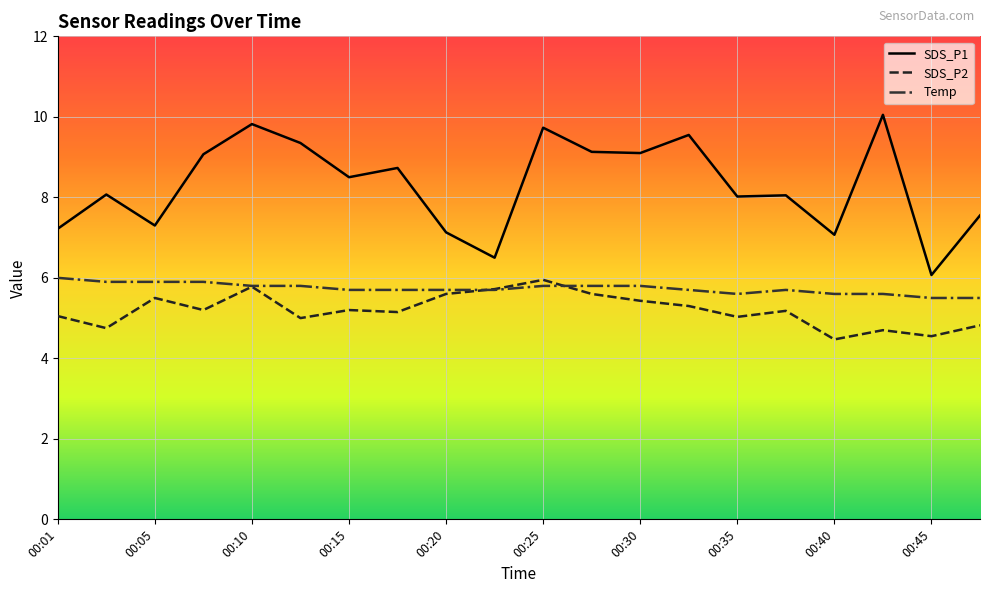

Which series has the largest total across all categories?

SDS_P1